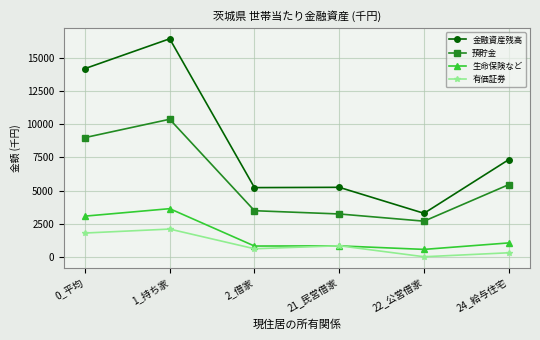

Which category has the lowest value across all series?

22_公営借家